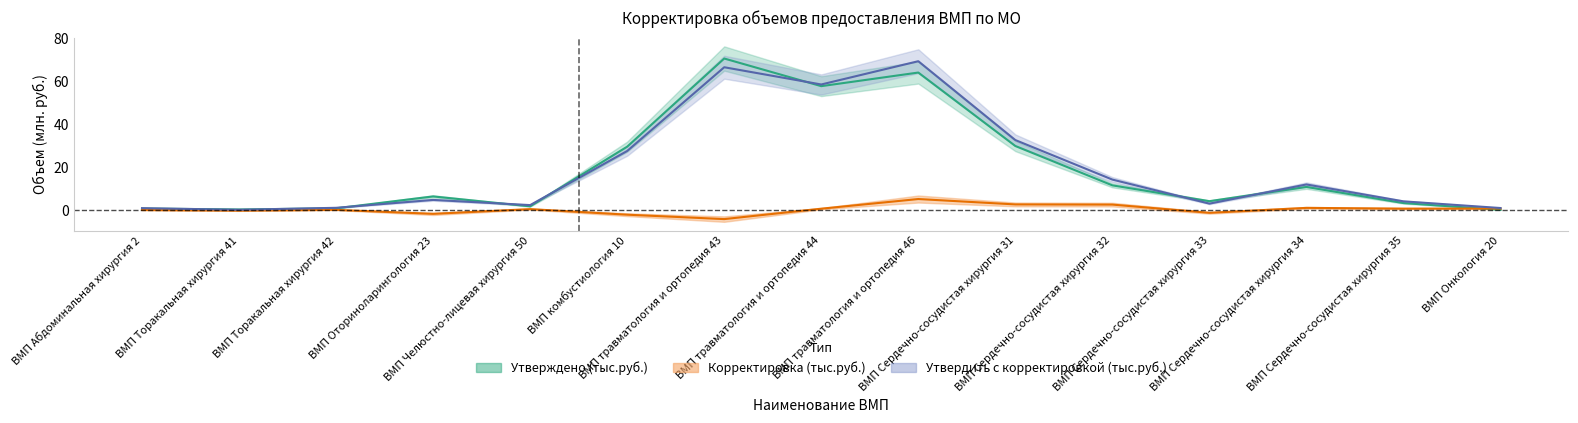

Between ВМП Абдоминальная хирургия 2 and ВМП травматология и ортопедия 43, which series saw the biggest shift?

Утверждено (тыс.руб.)